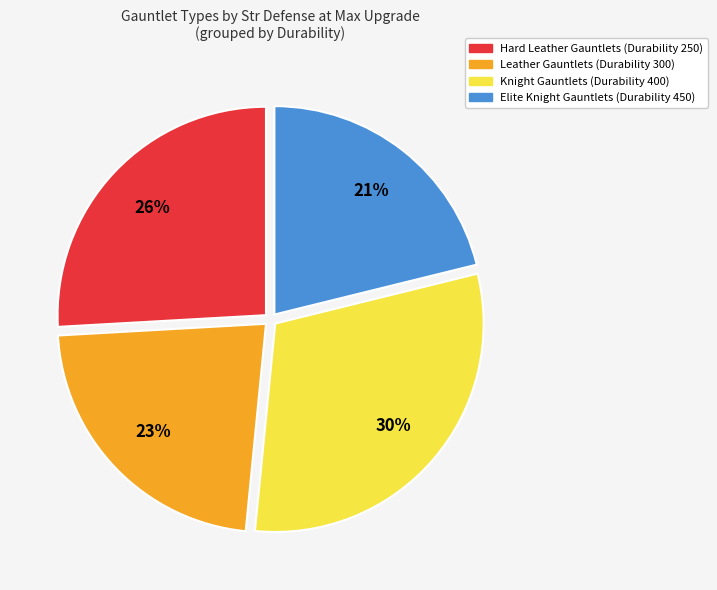

To the nearest percent, what is the average slice percentage?

25%